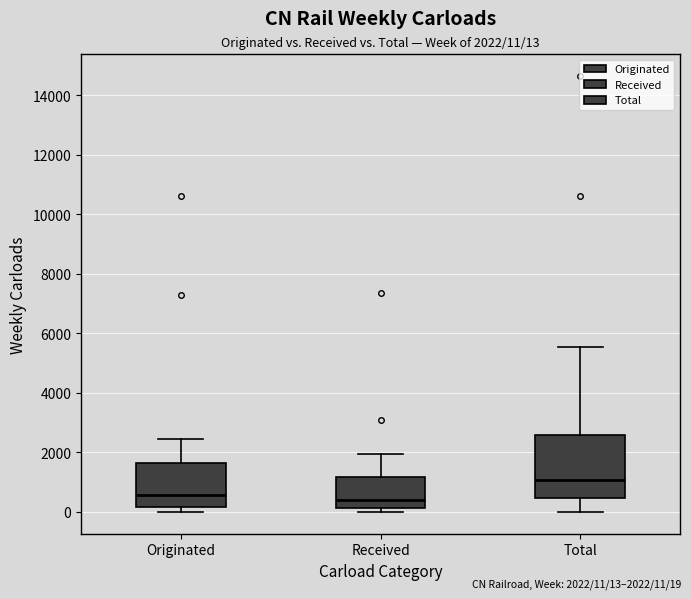

Comparing the boxes themselves (not the whiskers), which one is the tallest?

Total